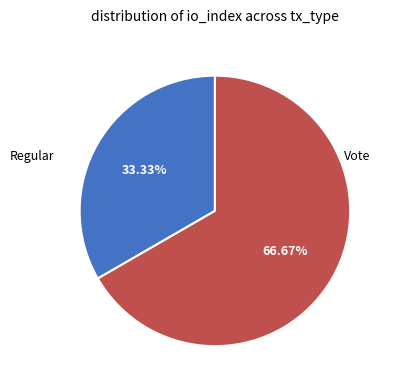

Is there a majority slice in this chart?

Yes